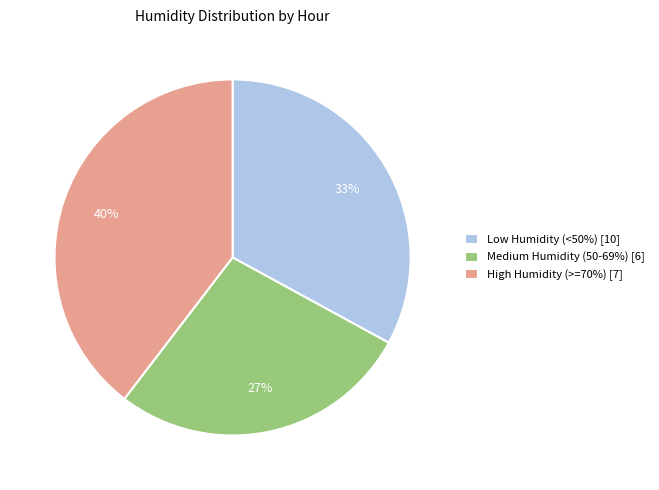

Which category has the biggest portion of the pie?

High Humidity (>=70%) [7]